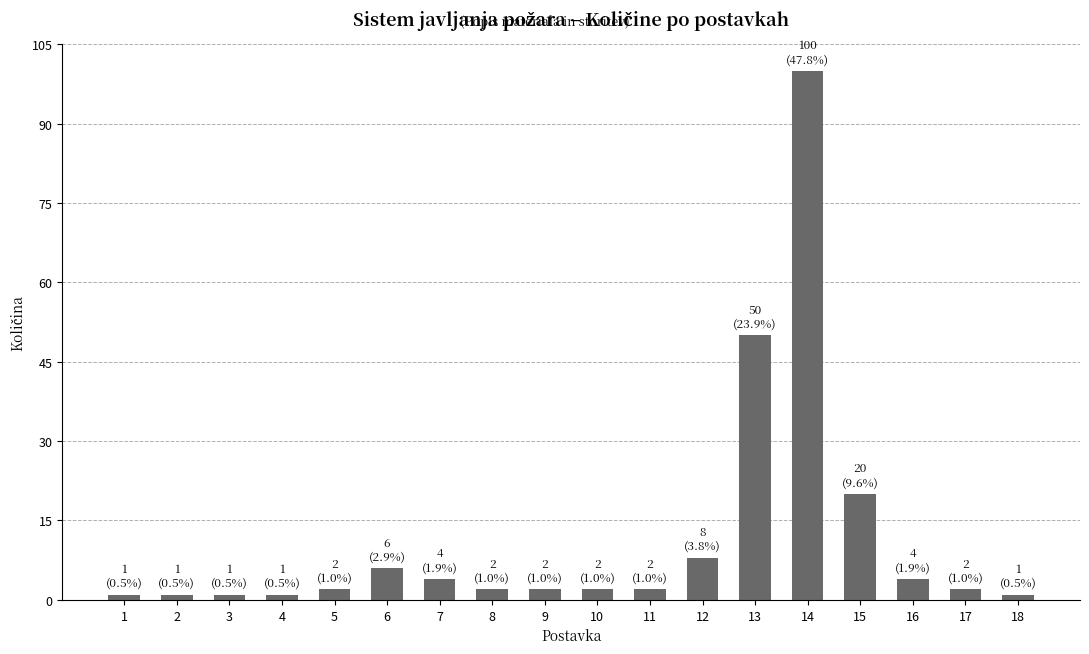

The chart shows a value of 20 at 15. True or false?

True